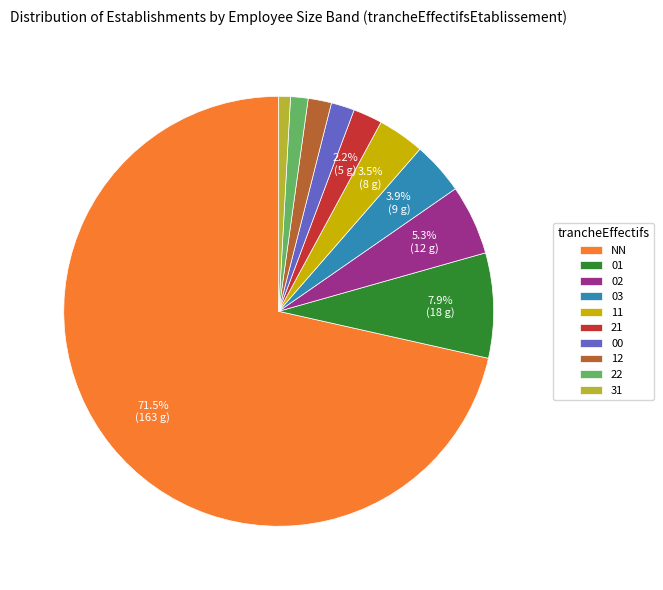

What is the largest slice in the pie chart?

NN